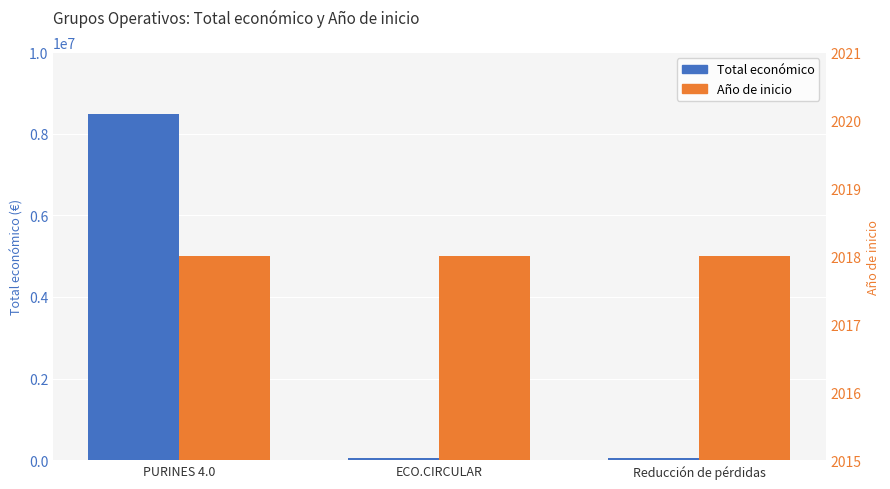

What position from the left is Reducción de pérdidas?

3